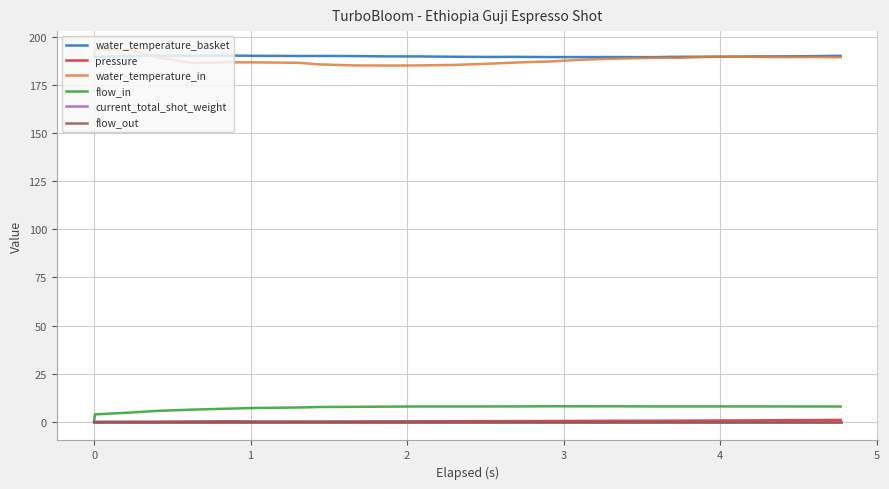

Which series has the largest total across all categories?

water_temperature_basket